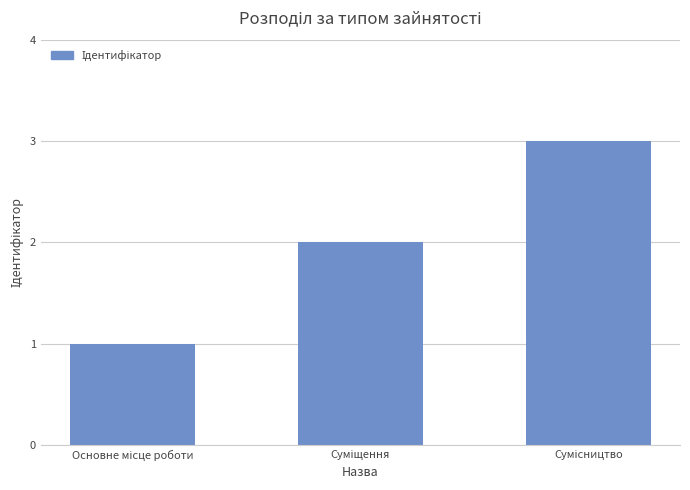

What is the maximum value shown in the chart?

3